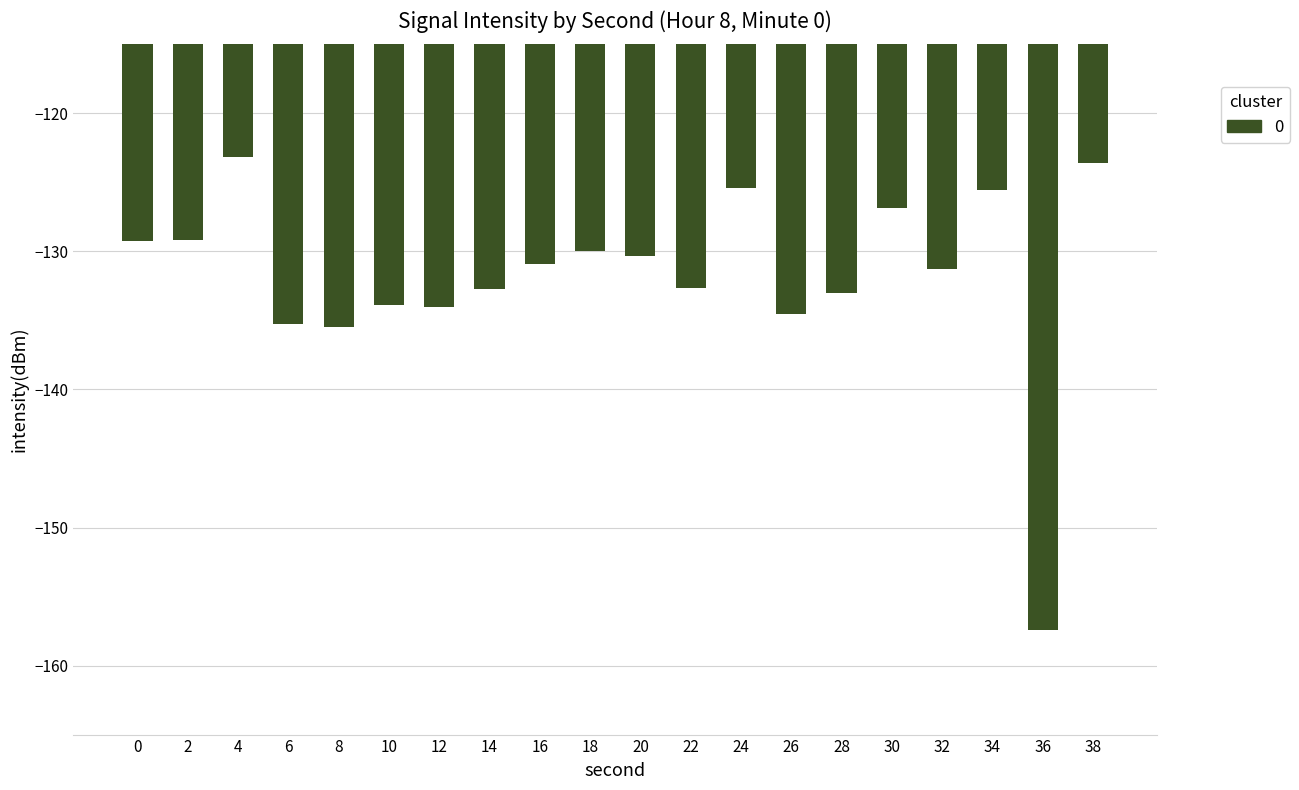

The value at 26 is -74.2. True or false?

False